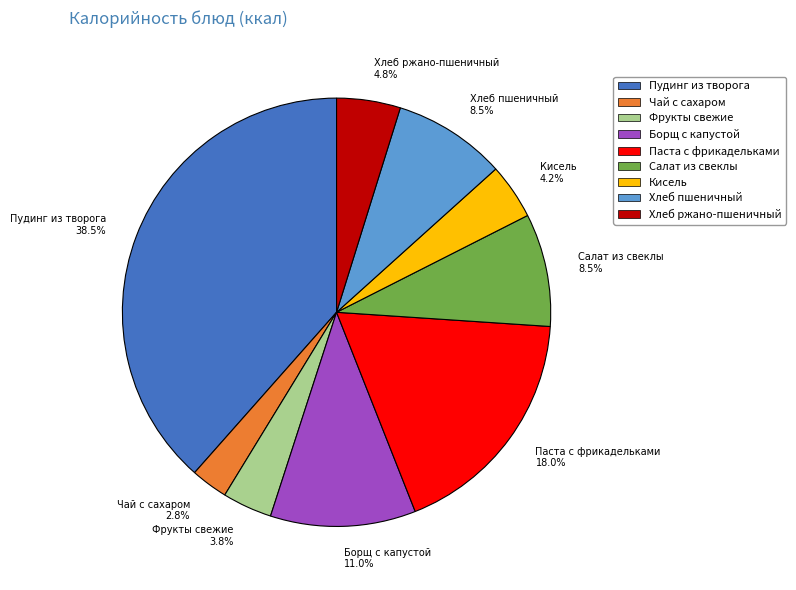

Count the number of slices in the pie.

9